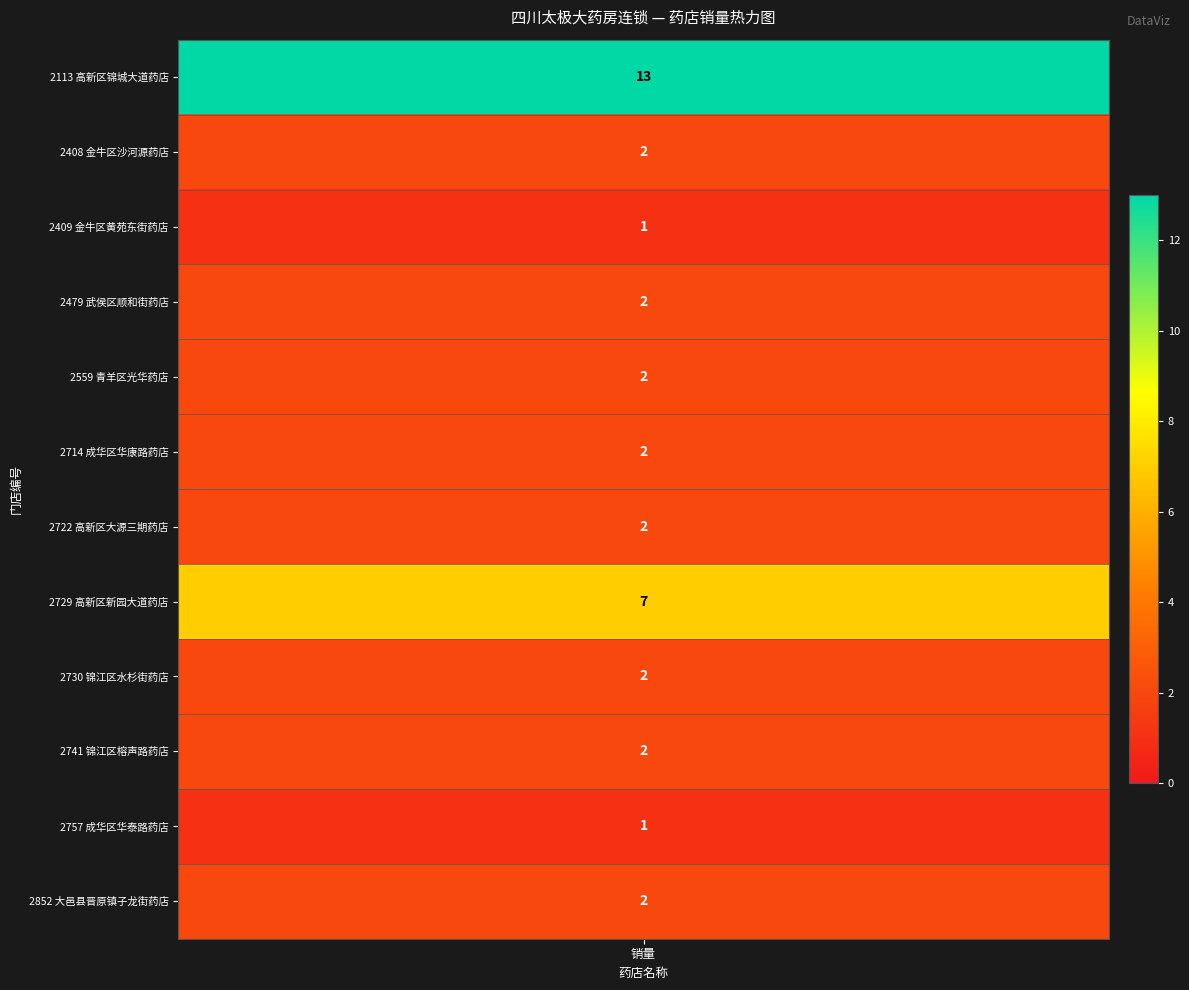

What is the minimum value shown in the chart?

1